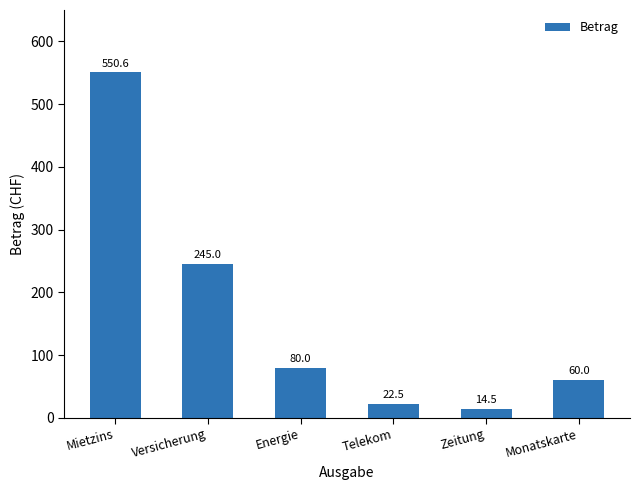

Count the number of categories in the chart.

6